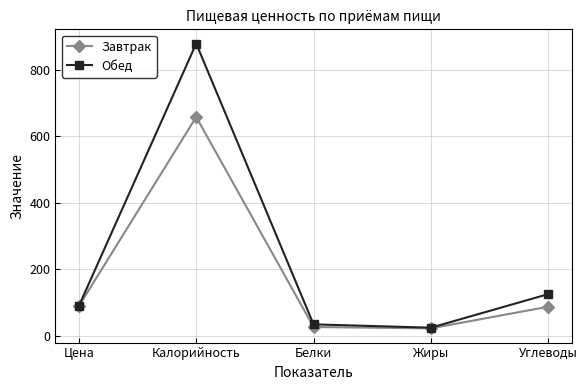

Is this an area chart (filled region under the line)?

No